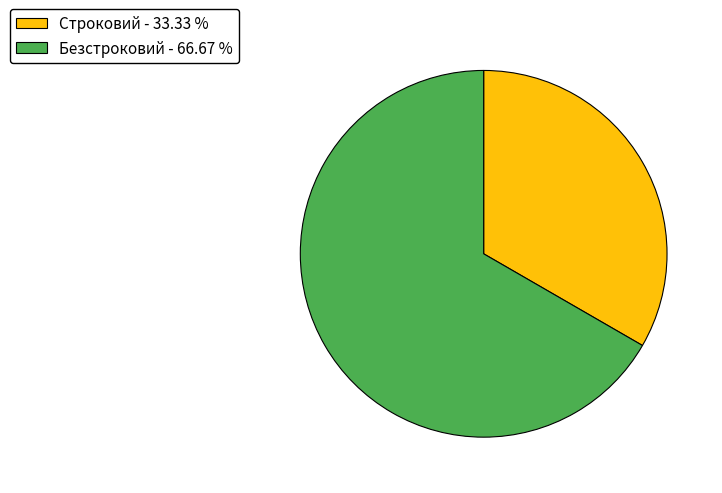

Is it true that Безстроковий is 67% of the pie?

True